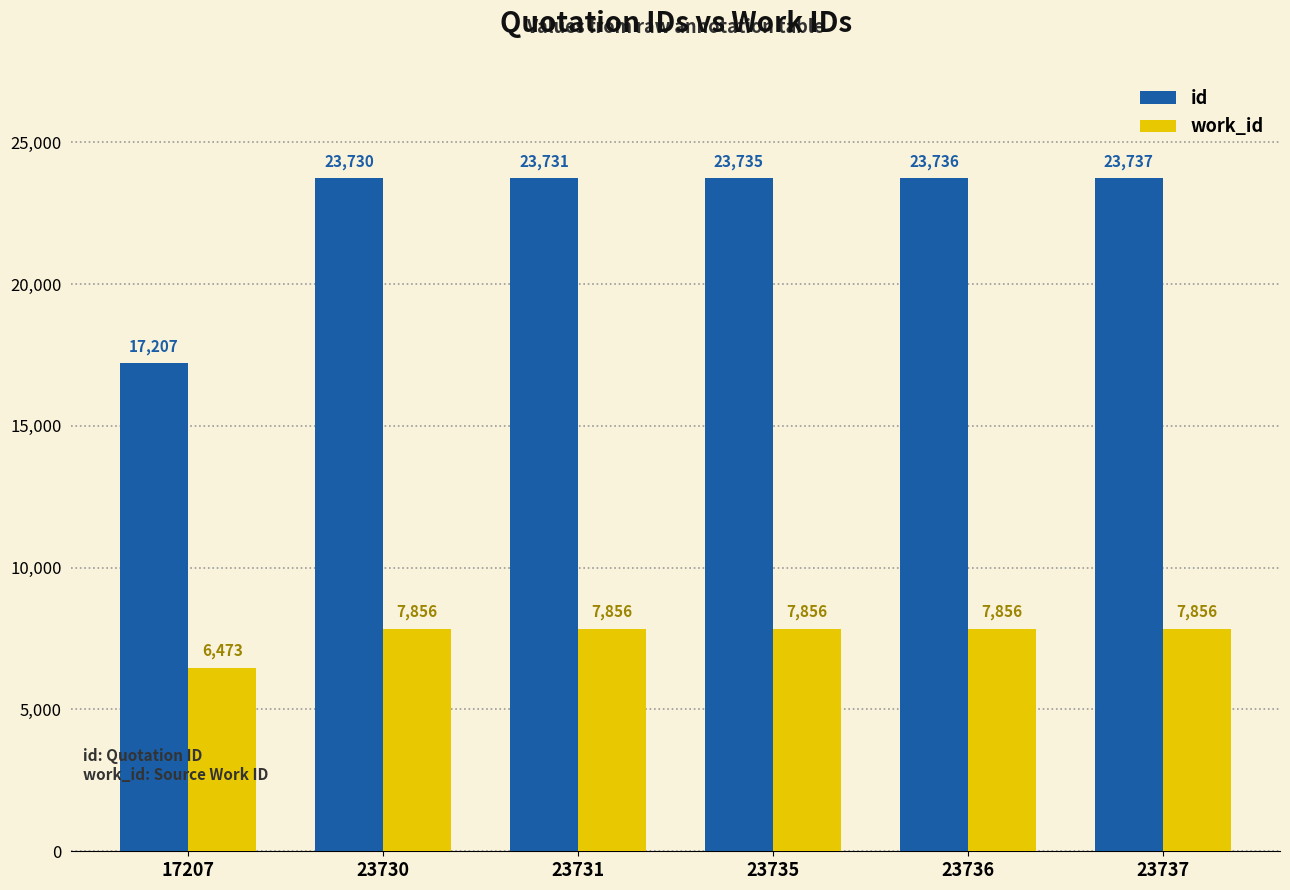

Is the value of id at 23735 greater than the value of work_id at 23736?

Yes